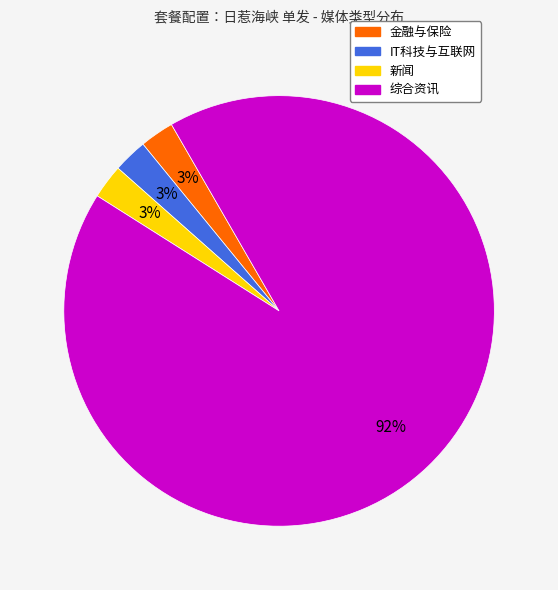

How many slices are in this pie chart?

4